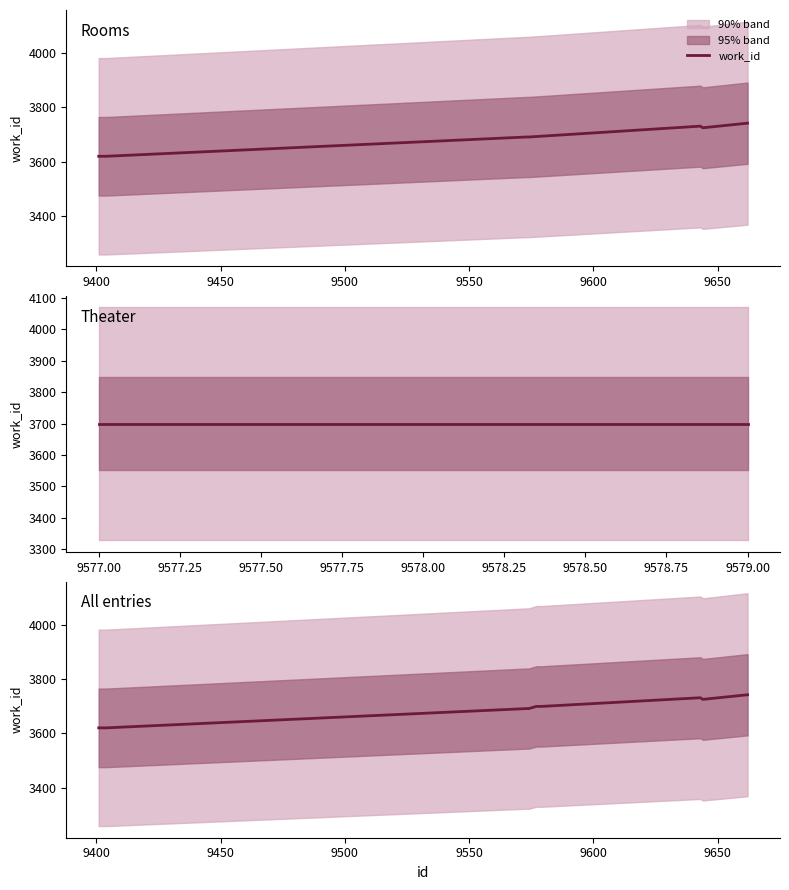

How many points are higher than both their immediate neighbors (excluding endpoints)?

1